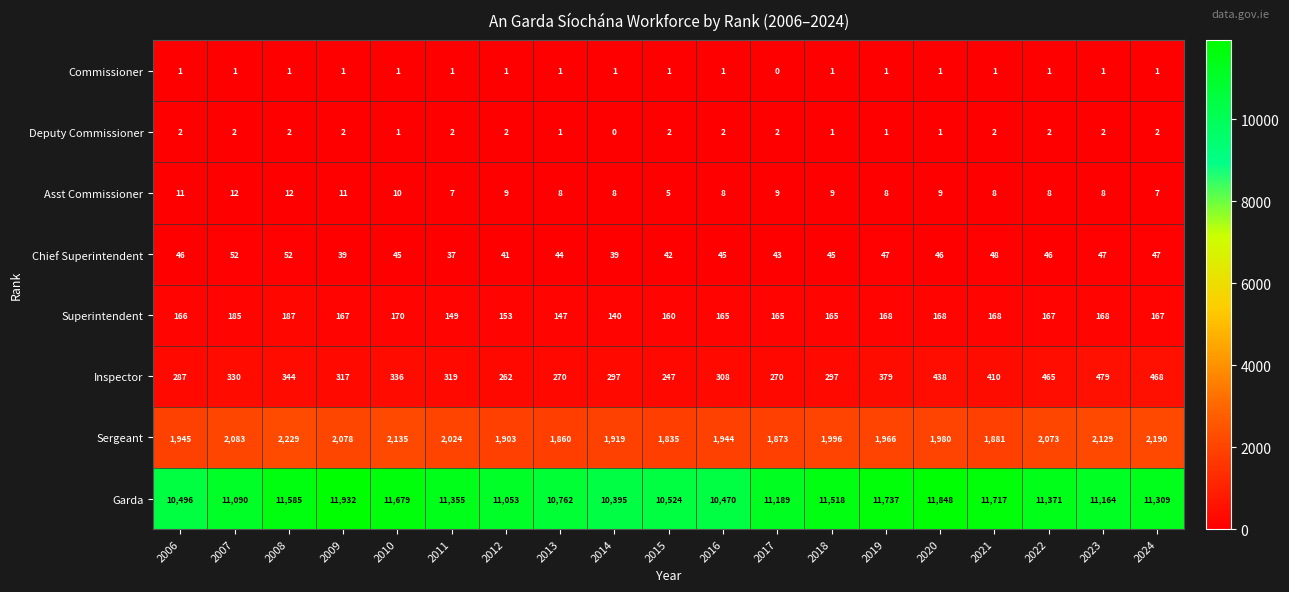

How many distinct data groups are displayed?

8